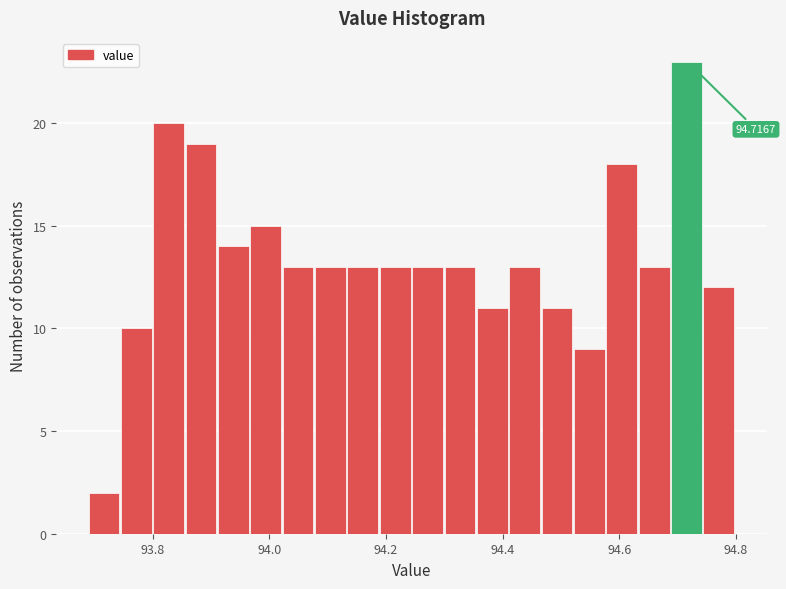

Around what value on the x-axis is the tallest bar? Give the approximate position of its centre, as read against the axis.

94.72